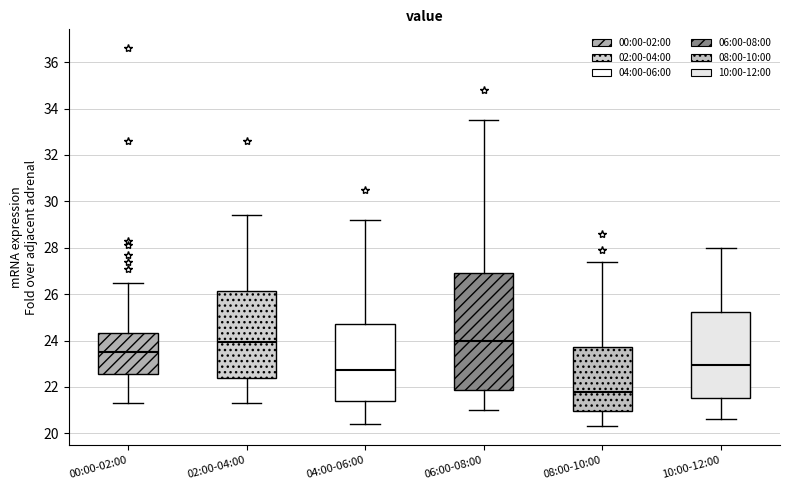

Reading left to right, read every box against the y-axis: the position of its median line, the range the box covers, and the ends of its whiskers. The values are not printed on the chart, so give them approximately, as read against the axis.

00:00-02:00: median 23.6, box 22.6 to 24.4, whiskers 21.4 to 26.6
02:00-04:00: median 24.0, box 22.4 to 26.2, whiskers 21.4 to 29.4
04:00-06:00: median 22.8, box 21.4 to 24.8, whiskers 20.4 to 29.2
06:00-08:00: median 24.0, box 21.8 to 27.0, whiskers 21.0 to 33.6
08:00-10:00: median 21.8, box 21.0 to 23.8, whiskers 20.4 to 27.4
10:00-12:00: median 23.0, box 21.6 to 25.2, whiskers 20.6 to 28.0